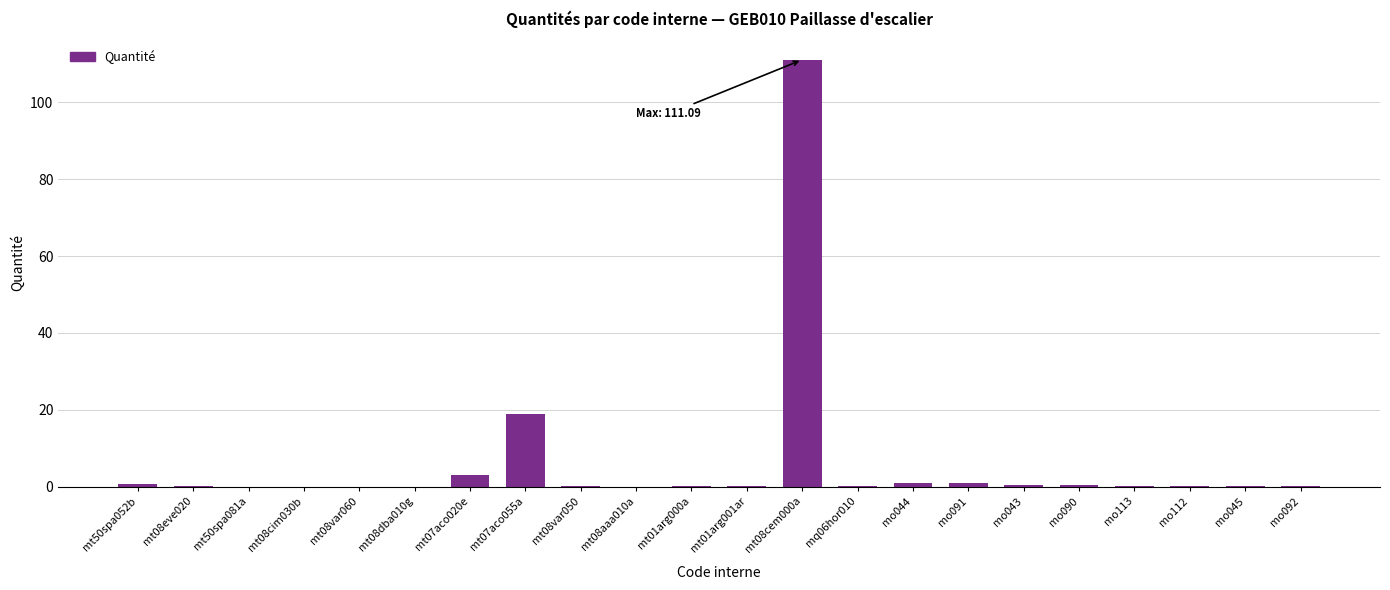

At which label is the value closest to 55?

mt07aco055a